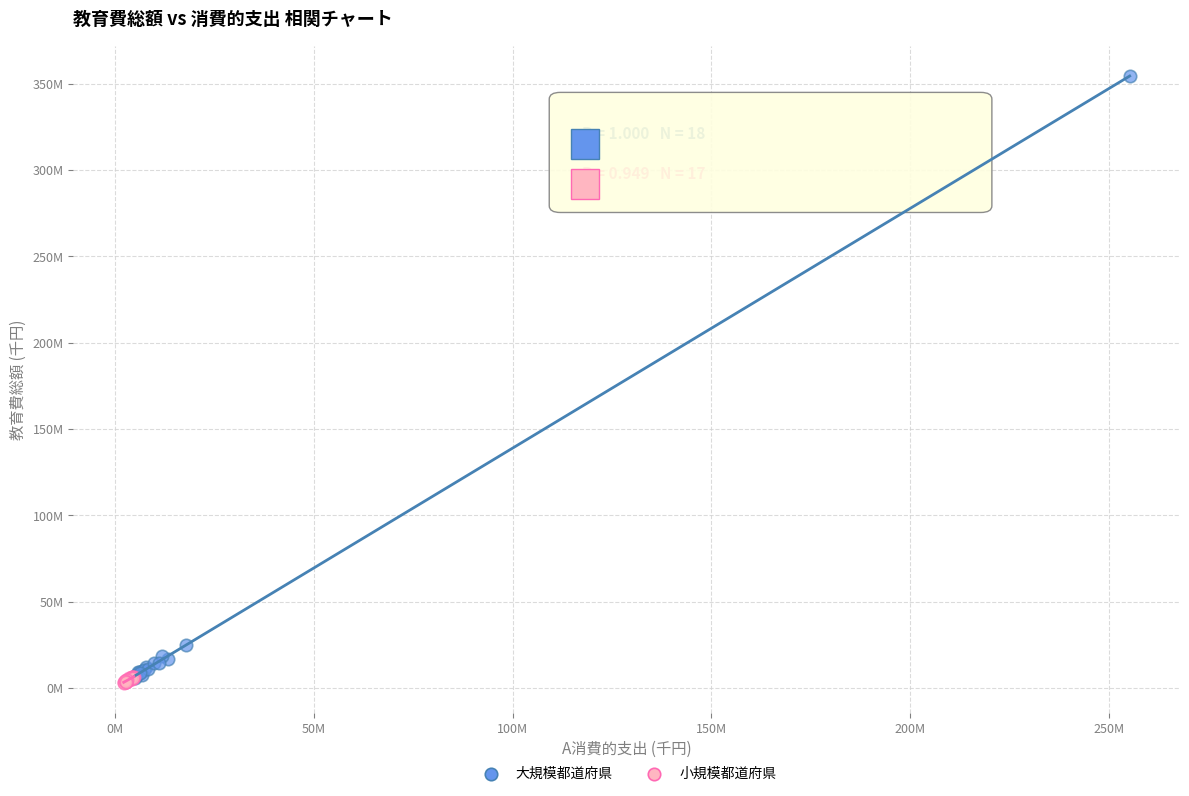

Which series reaches the maximum Y coordinate?

大規模都道府県